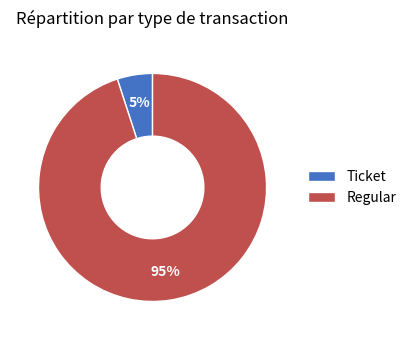

Is it true that Regular is 95% of the pie?

True